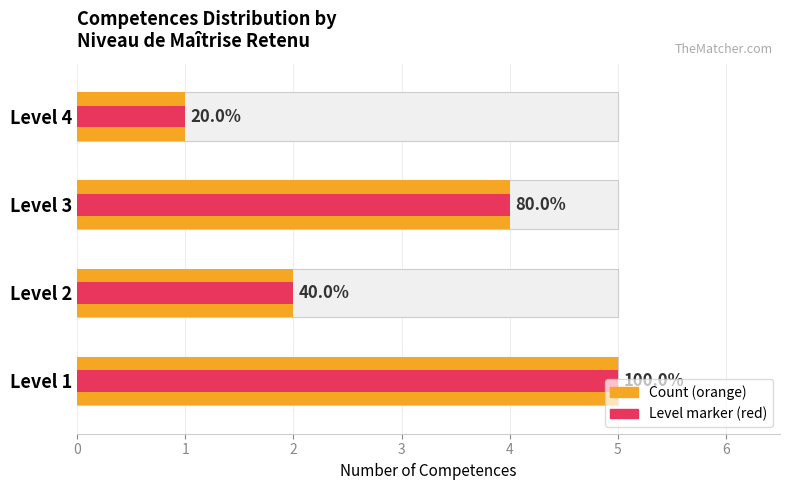

Is it true that Niveau Retenu equals 1 at Level 4?

True